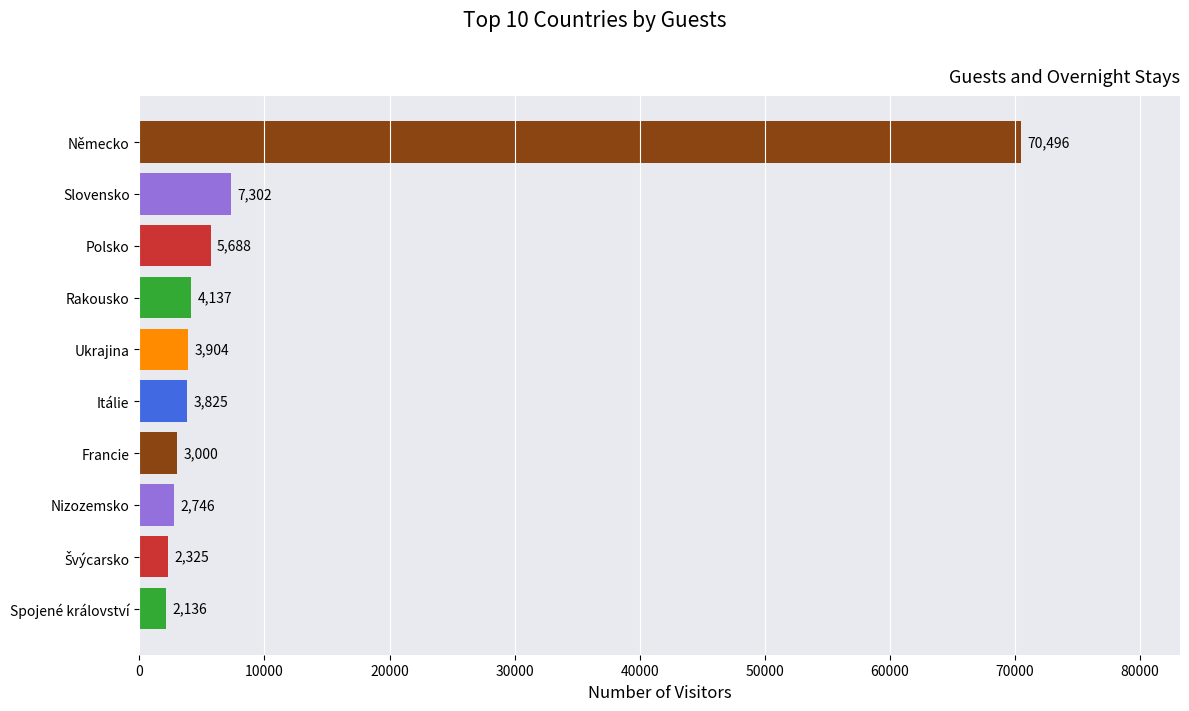

Which has a higher value, Nizozemsko or Spojené království?

Nizozemsko